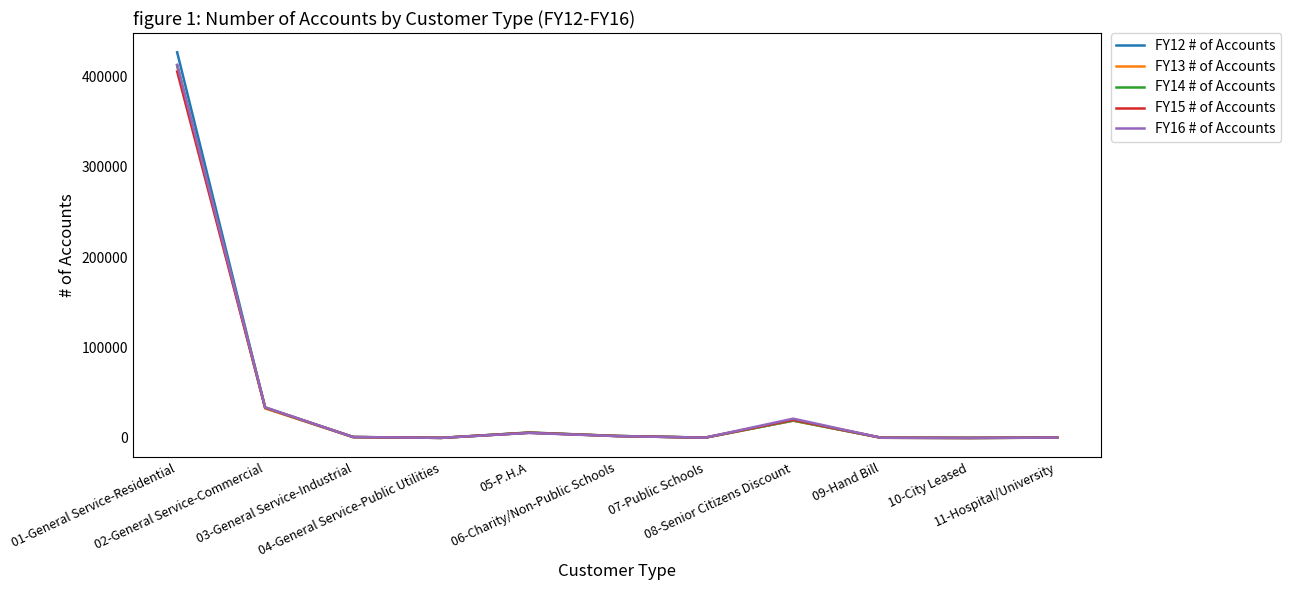

At which category is the sum across all series the highest?

01-General Service-Residential